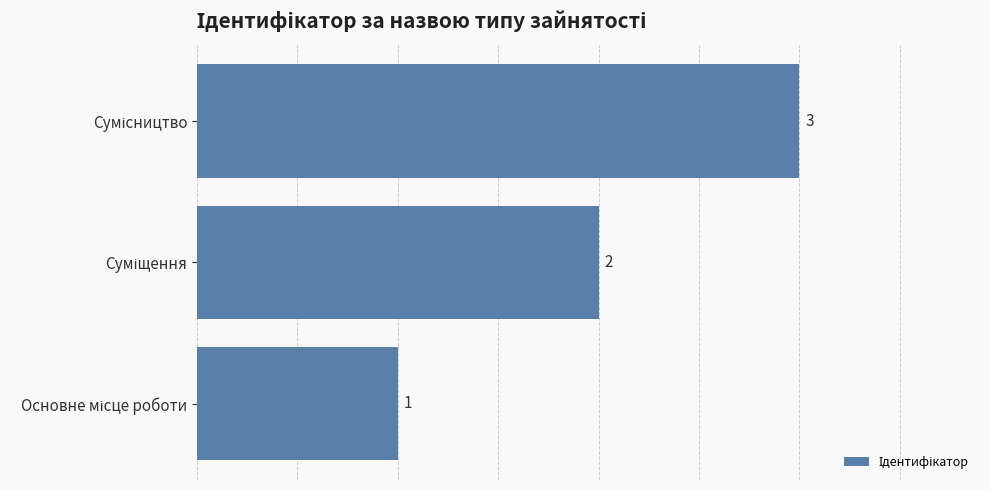

How many values are between 1 and 3?

3